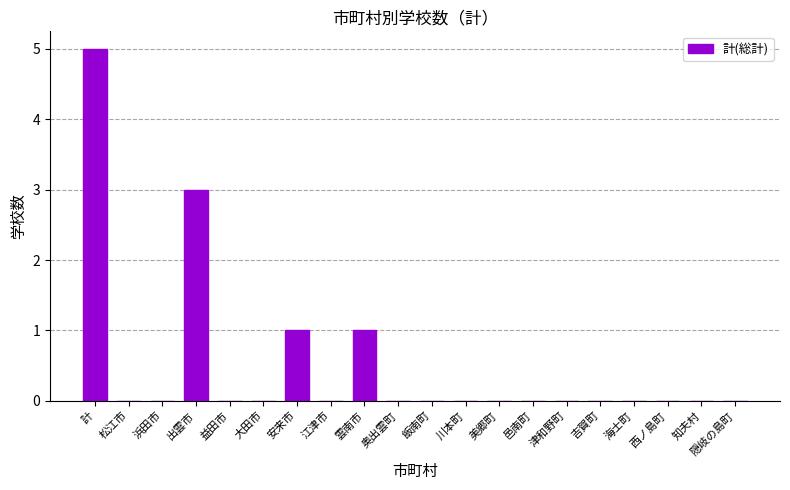

What is the sum of all values?

10